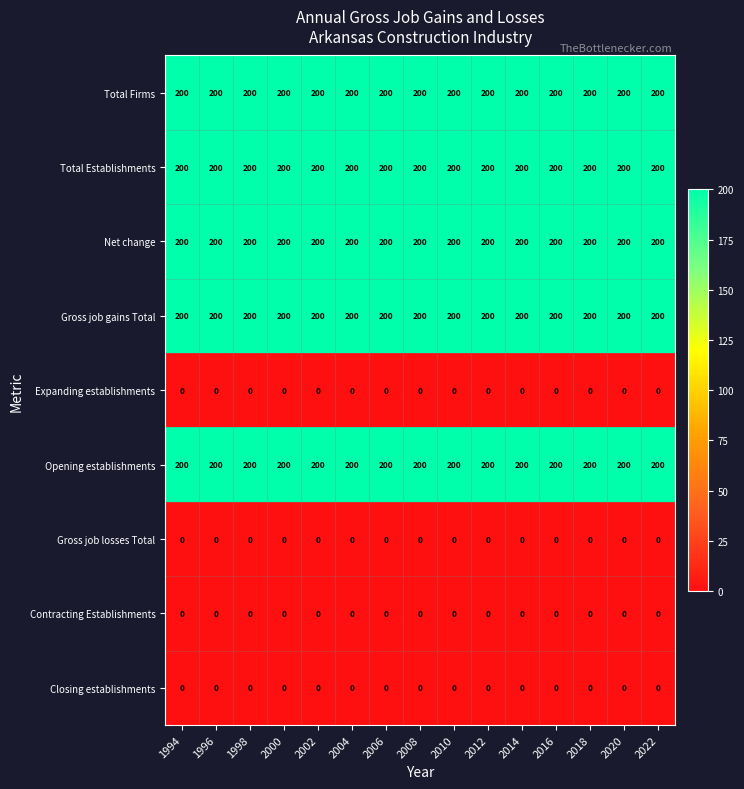

Is the value of Gross job gains Total at 2006 greater than the value of Expanding establishments at 2002?

Yes